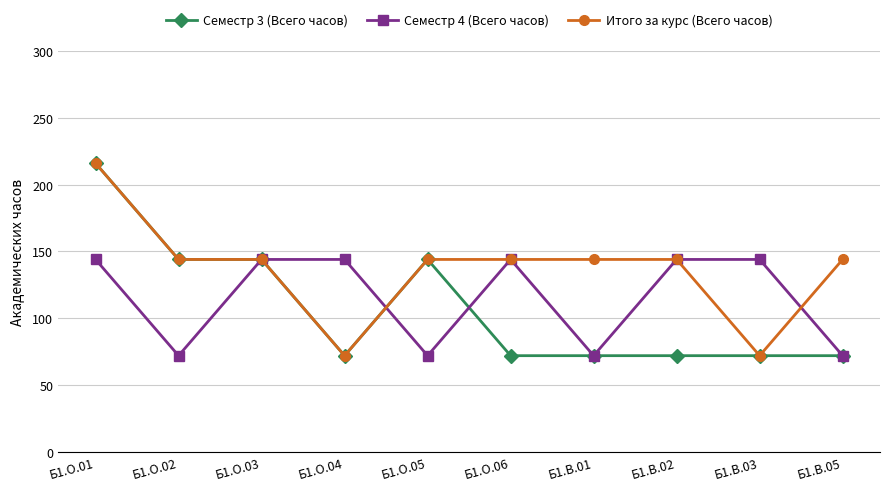

What is the minimum value shown in the chart?

72